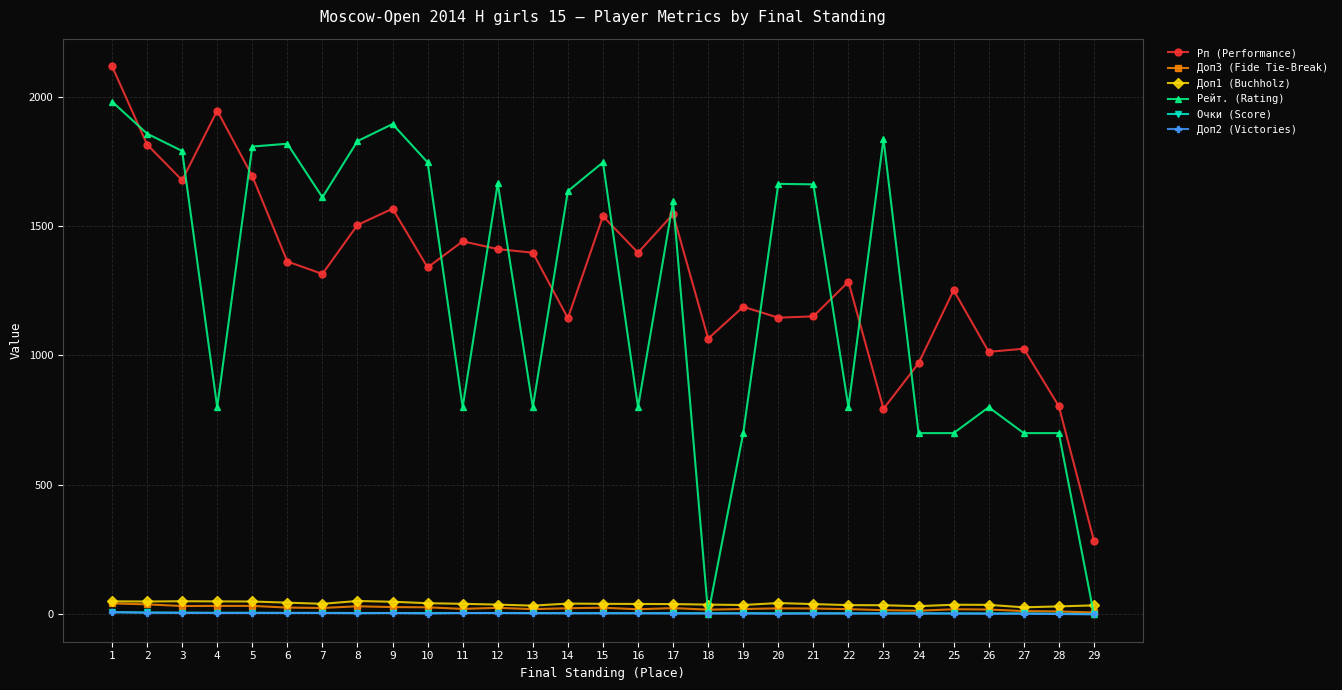

What is the average value of the Доп3 (Fide Tie-Break) series?

23.3